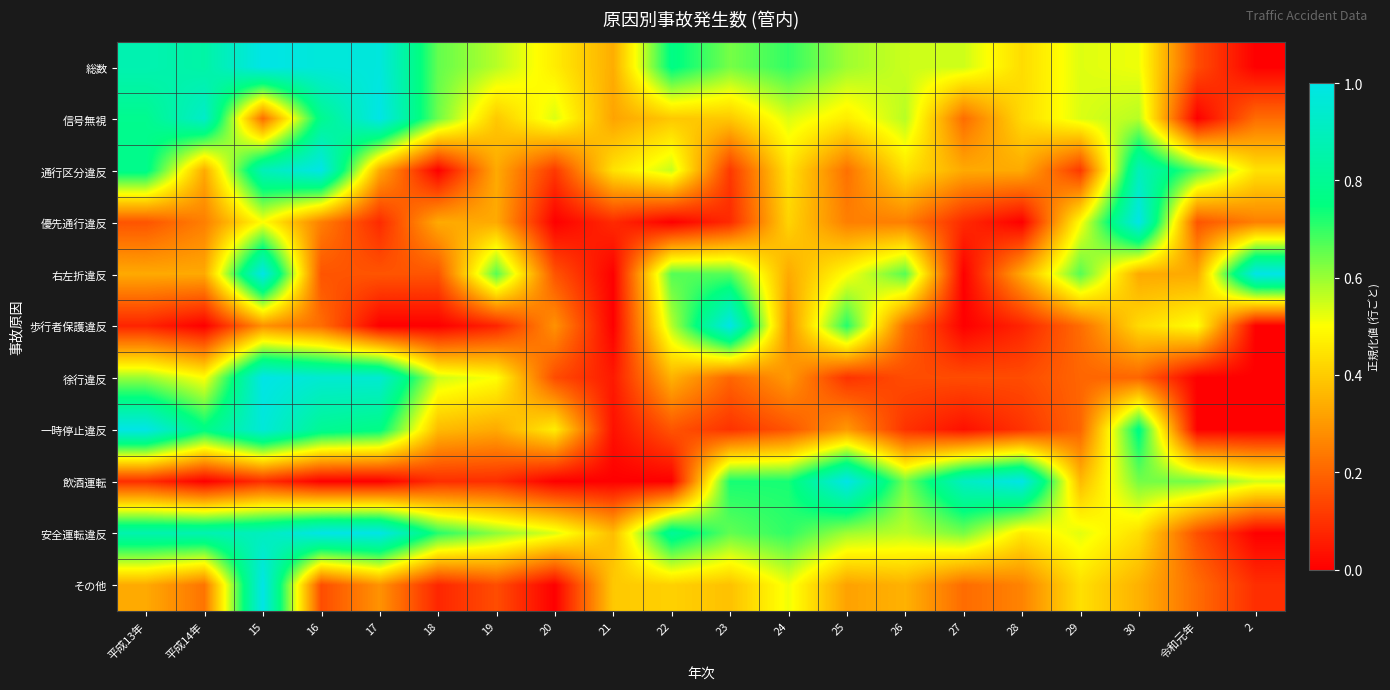

Reading right to left, extract all data points from this chart.

総数: 2=0.0	令和元年=0.2	30=0.5	29=0.5	28=0.4	27=0.5	26=0.6	25=0.6	24=0.7	23=0.6	22=0.8	21=0.3	20=0.5	19=0.6	18=0.7	17=1.0	16=1.0	15=1.0	平成14年=0.8	平成13年=0.9
信号無視: 2=0.2	令和元年=0.0	30=0.6	29=0.5	28=0.4	27=0.2	26=0.6	25=0.5	24=0.5	23=0.4	22=0.4	21=0.3	20=0.5	19=0.4	18=0.6	17=1.0	16=0.8	15=0.2	平成14年=0.9	平成13年=0.8
通行区分違反: 2=0.4	令和元年=0.7	30=0.9	29=0.1	28=0.3	27=0.3	26=0.4	25=0.2	24=0.4	23=0.1	22=0.6	21=0.4	20=0.1	19=0.3	18=0.0	17=0.3	16=1.0	15=0.9	平成14年=0.3	平成13年=0.8
優先通行違反: 2=0.2	令和元年=0.2	30=1.0	29=0.5	28=0.0	27=0.1	26=0.2	25=0.2	24=0.4	23=0.1	22=0.0	21=0.1	20=0.0	19=0.3	18=0.3	17=0.1	16=0.2	15=0.5	平成14年=0.2	平成13年=0.2
右左折違反: 2=1.0	令和元年=0.3	30=0.3	29=0.7	28=0.3	27=0.0	26=0.7	25=0.5	24=0.3	23=0.7	22=0.7	21=0.0	20=0.2	19=0.7	18=0.2	17=0.2	16=0.2	15=1.0	平成14年=0.3	平成13年=0.3
歩行者保護違反: 2=0.0	令和元年=0.5	30=0.4	29=0.2	28=0.1	27=0.0	26=0.2	25=0.7	24=0.3	23=1.0	22=0.6	21=0.0	20=0.3	19=0.1	18=0.0	17=0.0	16=0.2	15=0.3	平成14年=0.0	平成13年=0.1
徐行違反: 2=0.0	令和元年=0.0	30=0.2	29=0.2	28=0.1	27=0.1	26=0.1	25=0.1	24=0.3	23=0.2	22=0.3	21=0.1	20=0.1	19=0.5	18=0.6	17=0.9	16=0.9	15=1.0	平成14年=0.5	平成13年=0.6
一時停止違反: 2=0.0	令和元年=0.0	30=0.8	29=0.2	28=0.1	27=0.0	26=0.1	25=0.3	24=0.2	23=0.1	22=0.2	21=0.0	20=0.5	19=0.3	18=0.4	17=0.8	16=0.8	15=1.0	平成14年=0.8	平成13年=1.0
飲酒運転: 2=0.5	令和元年=0.6	30=0.6	29=0.4	28=1.0	27=0.9	26=0.6	25=1.0	24=0.7	23=0.7	22=0.0	21=0.0	20=0.0	19=0.1	18=0.1	17=0.0	16=0.0	15=0.1	平成14年=0.0	平成13年=0.1
安全運転違反: 2=0.0	令和元年=0.2	30=0.4	29=0.5	28=0.5	27=0.6	26=0.6	25=0.6	24=0.7	23=0.7	22=0.8	21=0.4	20=0.5	19=0.6	18=0.7	17=1.0	16=1.0	15=0.9	平成14年=0.9	平成13年=0.9
その他: 2=0.1	令和元年=0.2	30=0.3	29=0.4	28=0.3	27=0.2	26=0.3	25=0.3	24=0.5	23=0.4	22=0.4	21=0.4	20=0.0	19=0.2	18=0.1	17=0.3	16=0.2	15=1.0	平成14年=0.2	平成13年=0.3